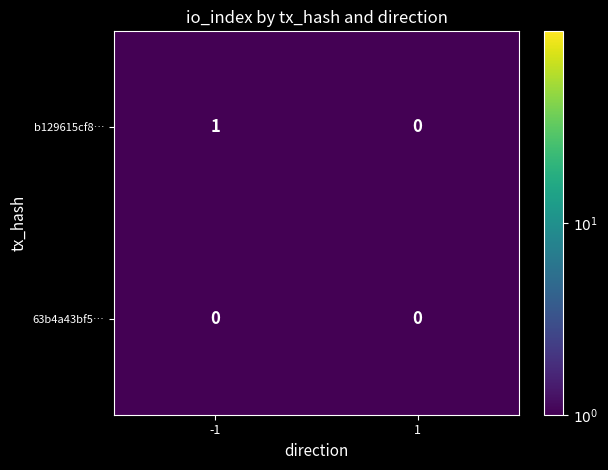

The value of b129615cf8… at 1 is 0. True or false?

True